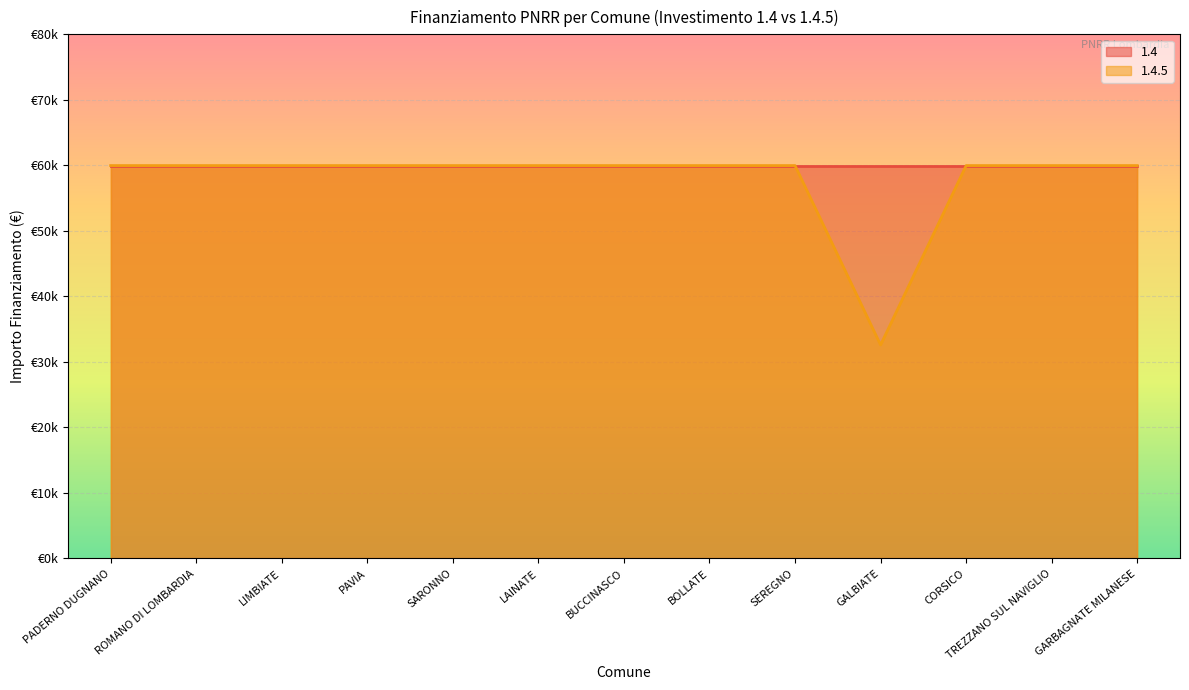

Is it true that the value at GALBIATE is 51795?

False